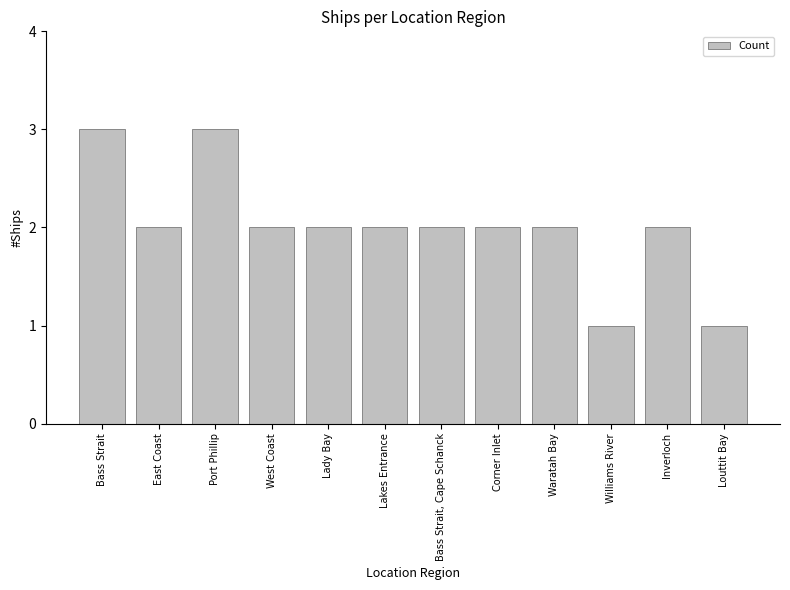

Count the number of categories in the chart.

12